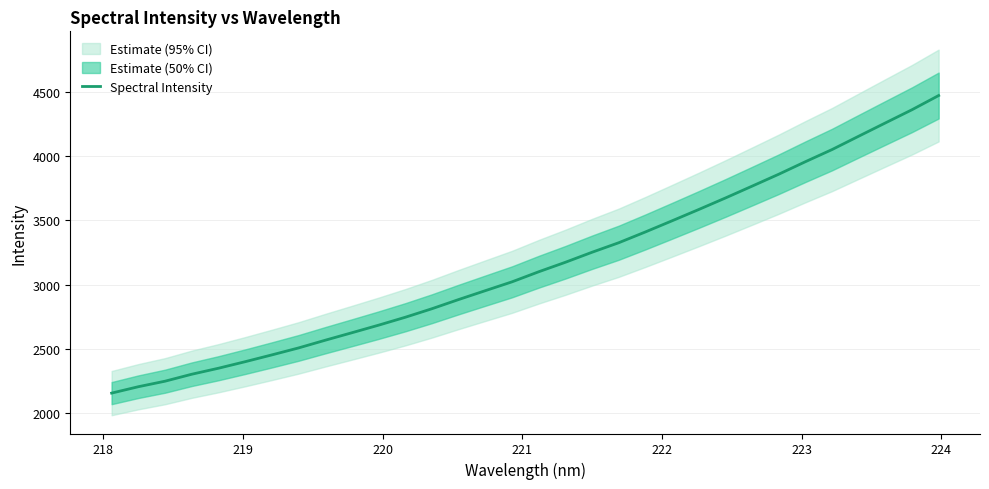

What is the difference between the second highest and minimum values?

2208.4